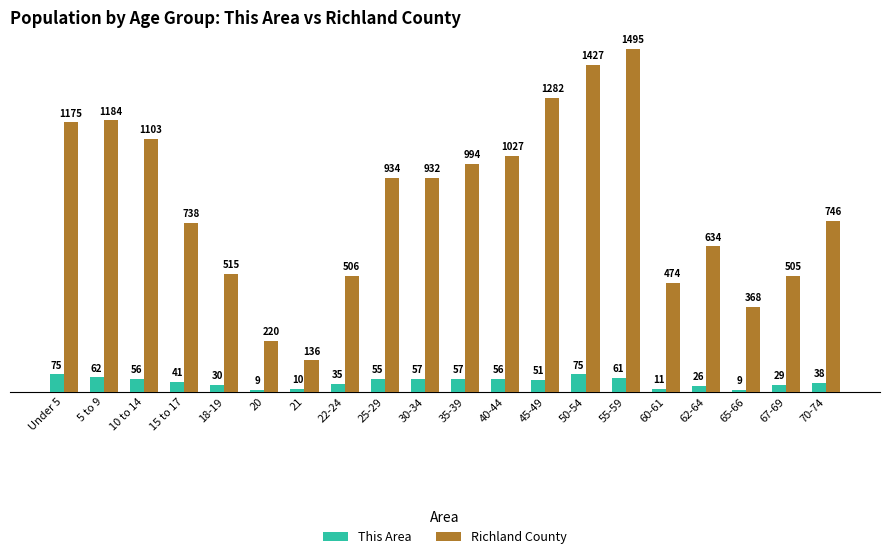

The value of Richland County at 60-61 is 782. True or false?

False